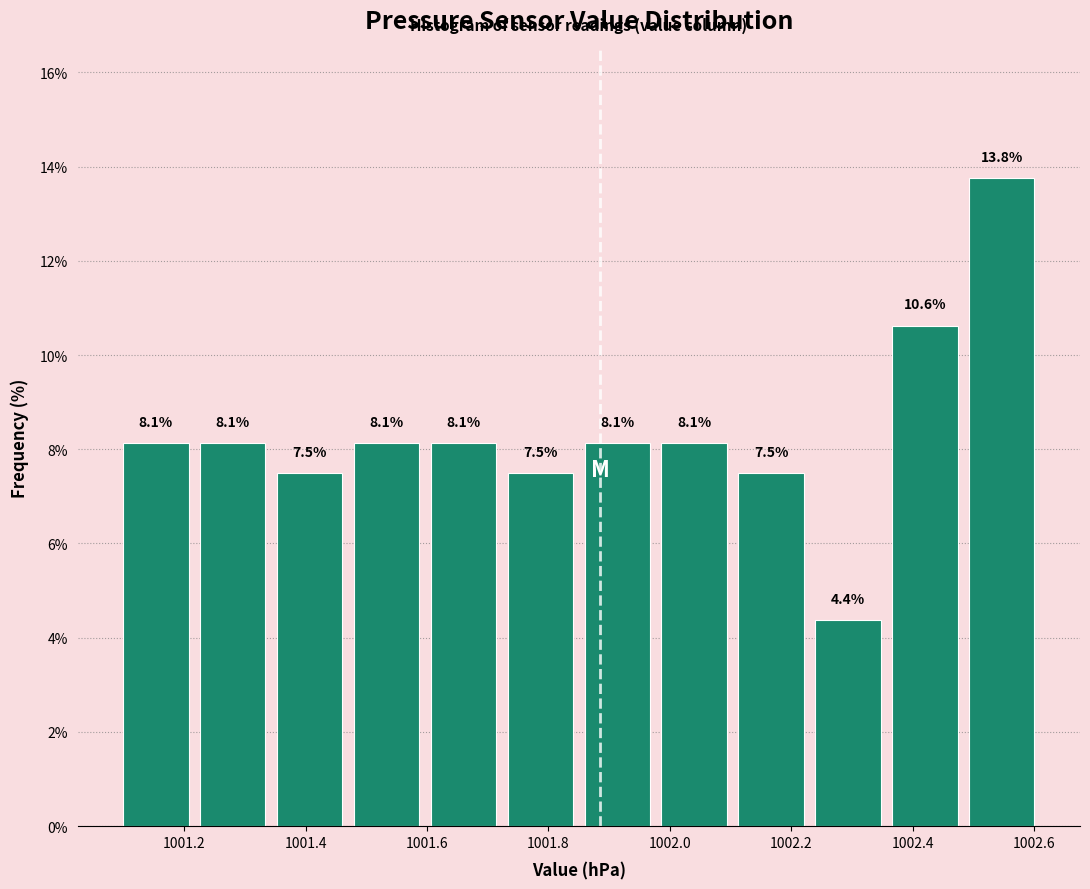

Over which range of the x-axis is the bar tallest?

1002.48 to 1002.62